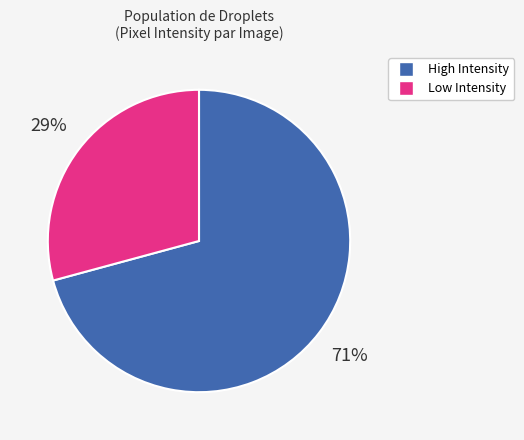

How many segments does this pie chart have?

2